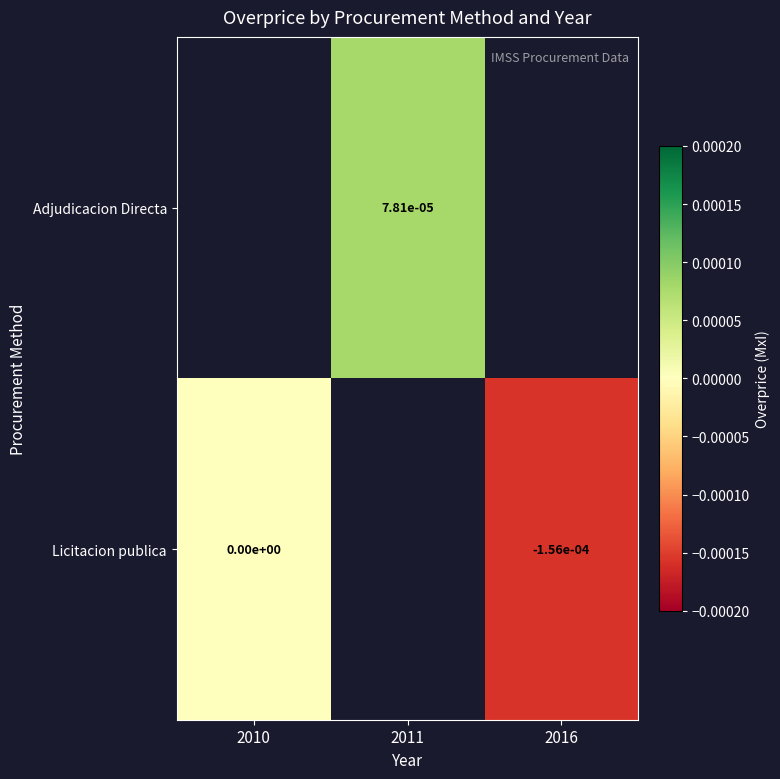

At which category does the chart reach its peak across all series?

2011